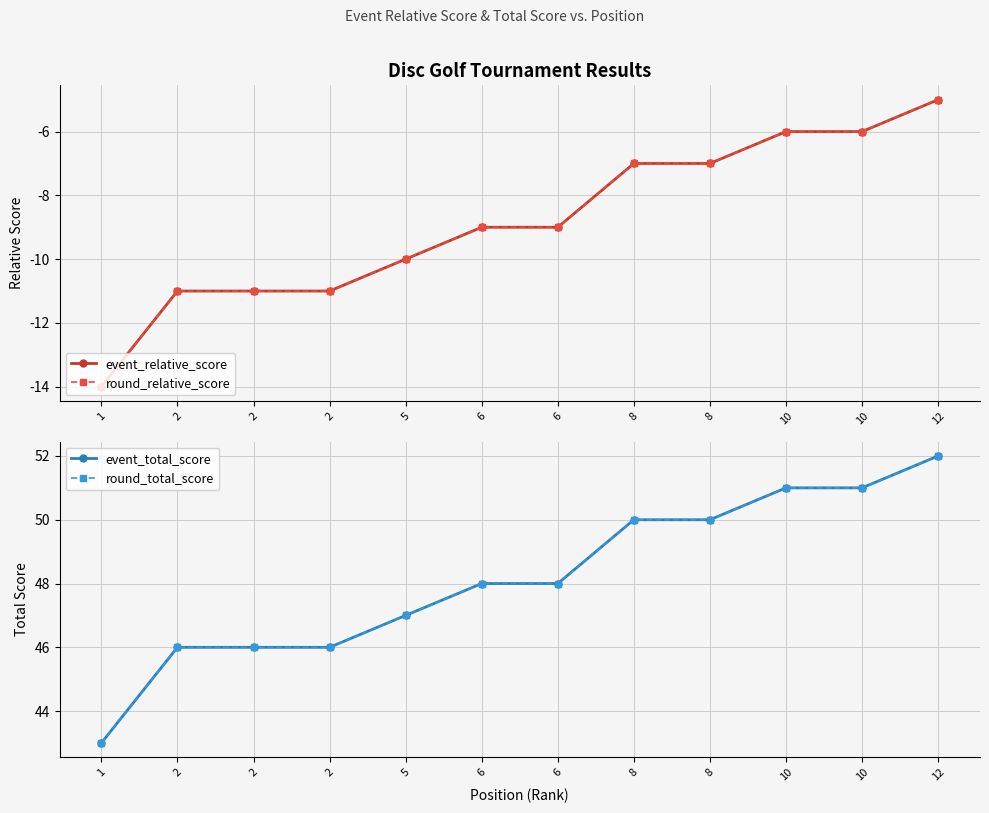

Which series has the largest total across all categories?

event_total_score